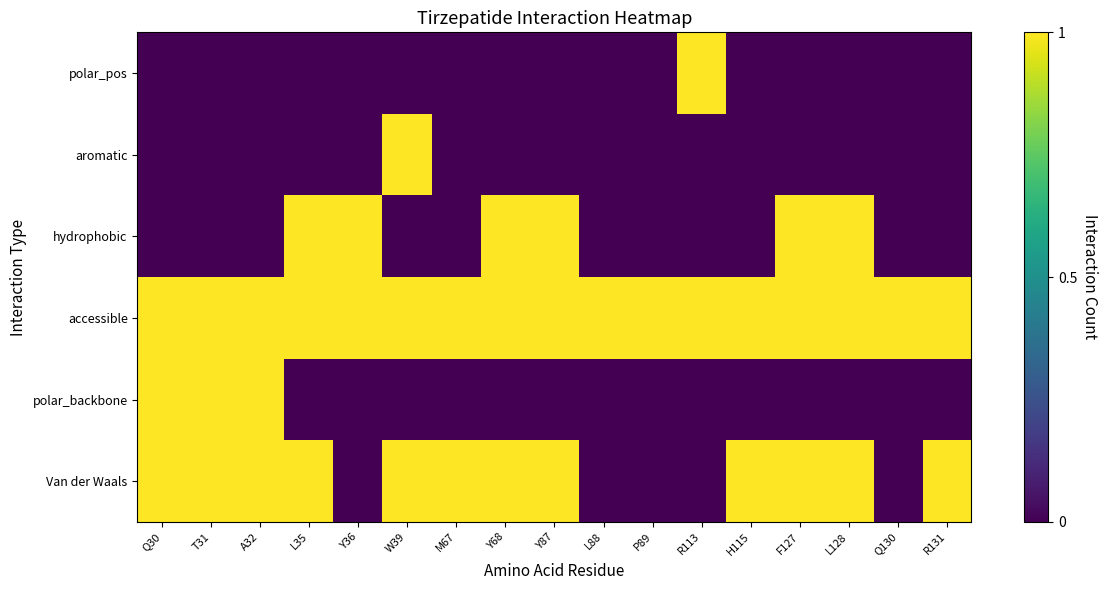

Which category has the lowest value across all series?

Y36